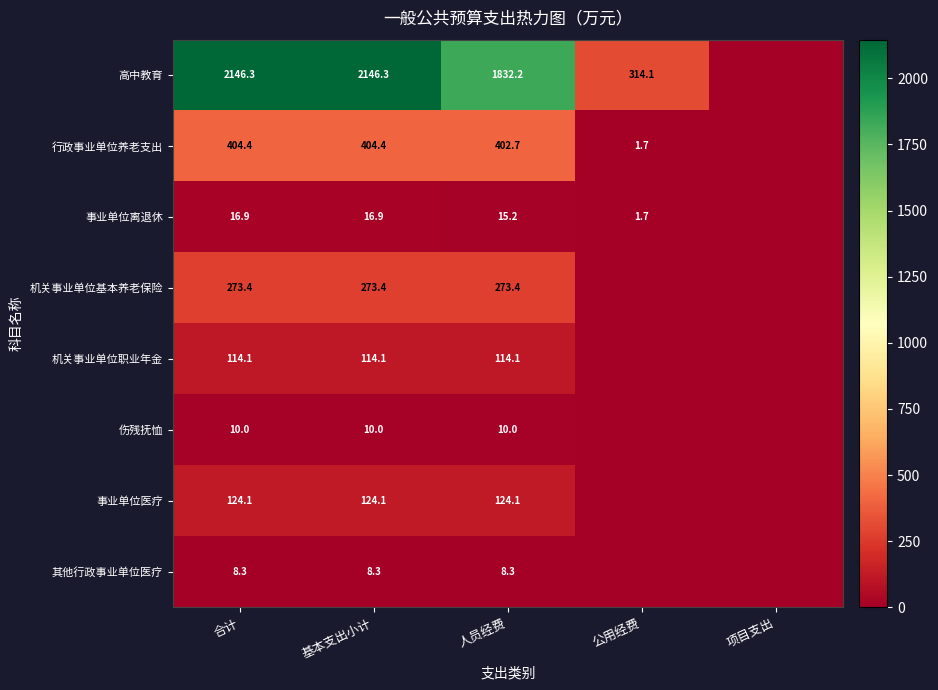

How many series are shown in this chart?

8